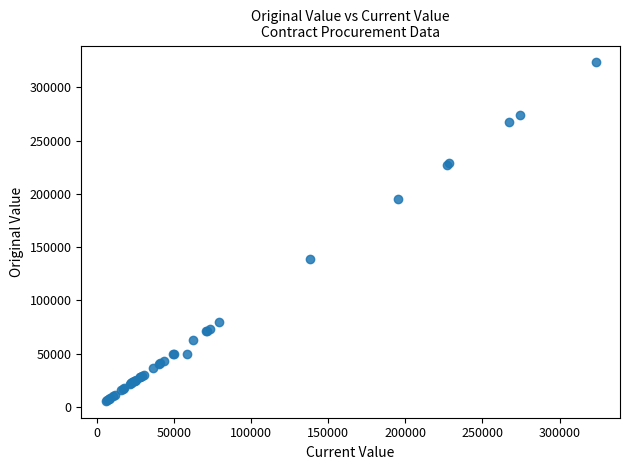

What Y value in the scatter plot is closest to 164545?

138450.0